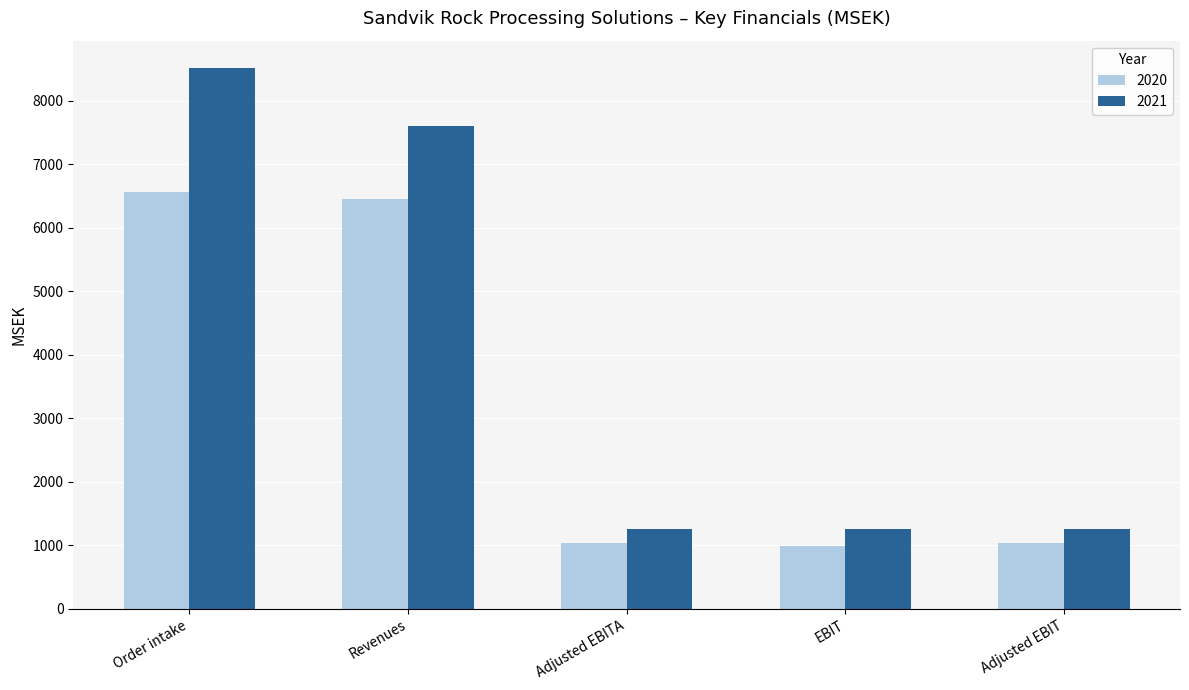

What position from the right is Adjusted EBIT?

1